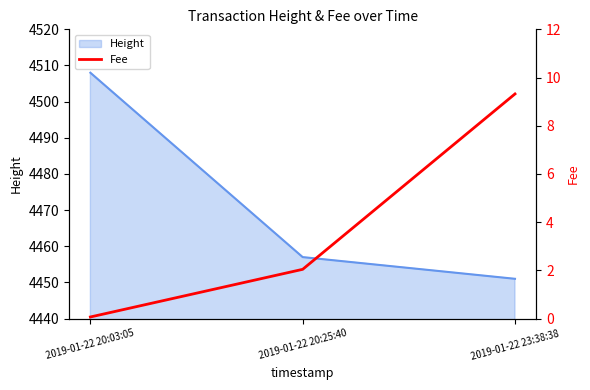

What is the difference between the maximum and minimum values?

9.3